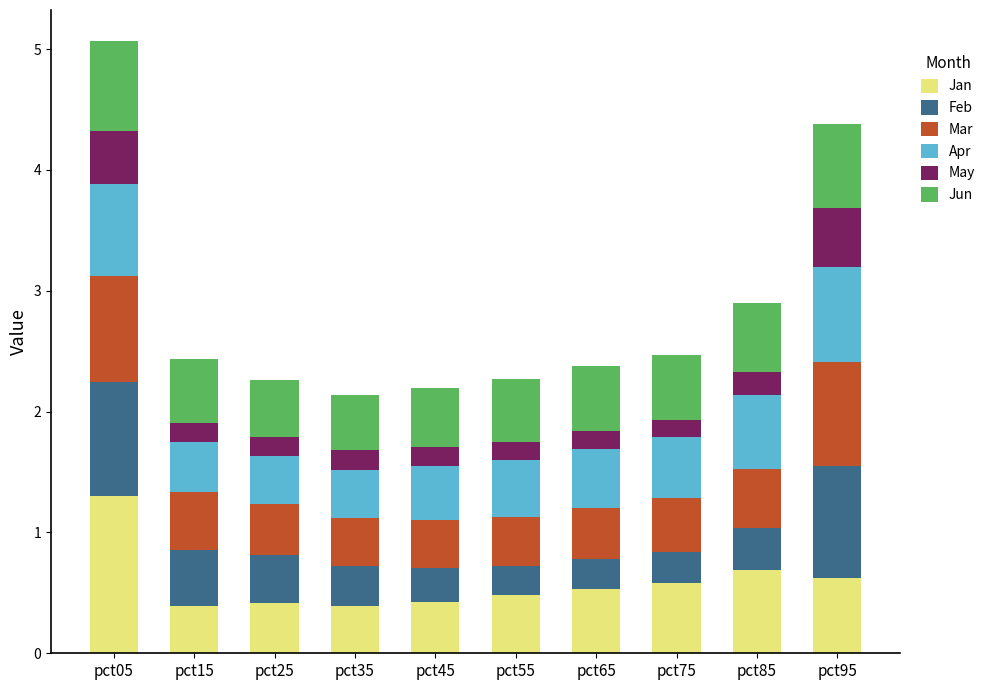

How many distinct data groups are displayed?

6